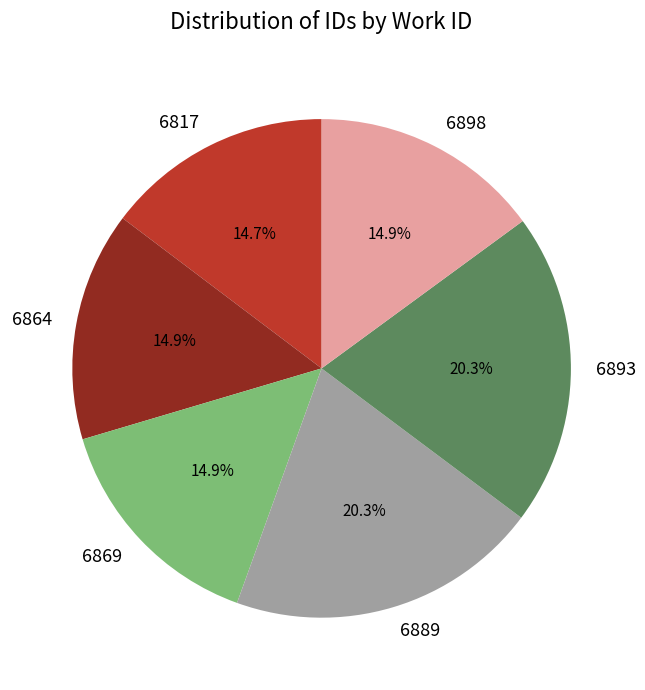

How many slices are in this pie chart?

6